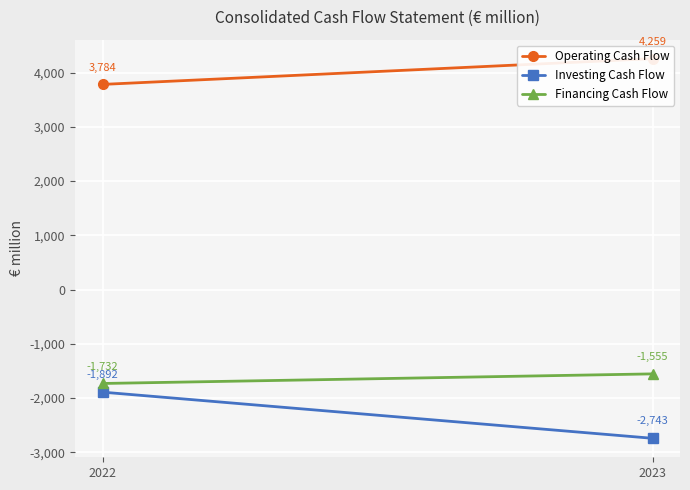

What is the approximate value of Investing Cash Flow at 2022?

-1892